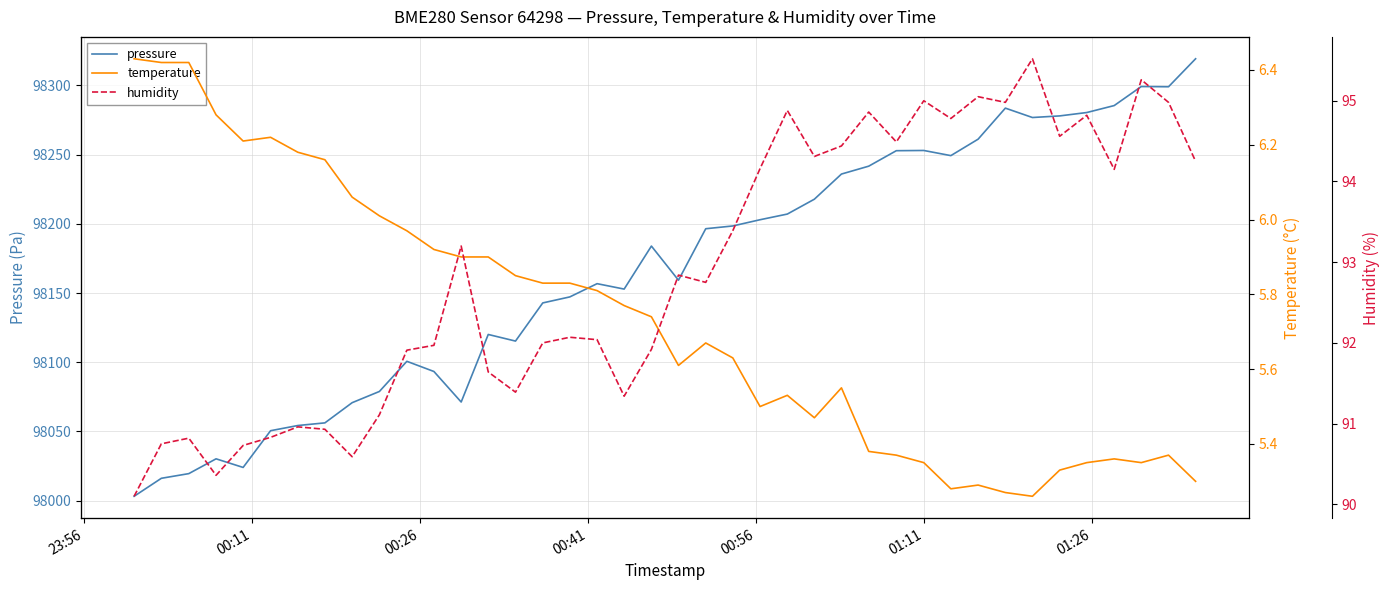

What are all the series names shown in the legend?

pressure, temperature, humidity